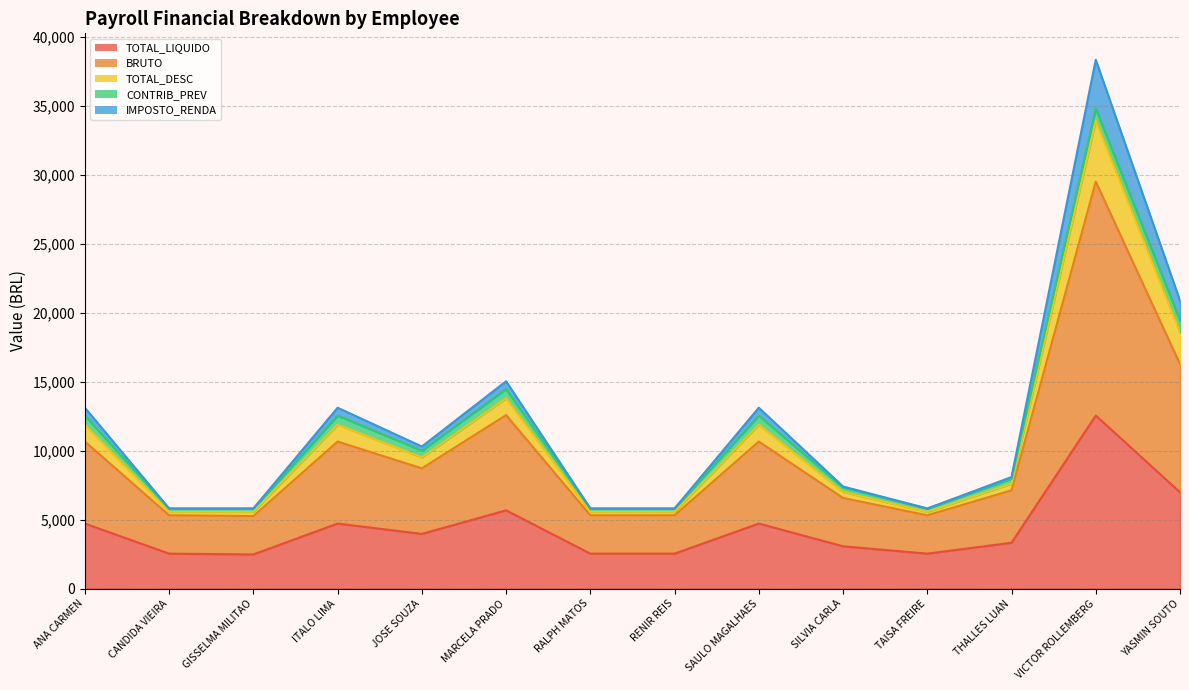

Where is IMPOSTO_RENDA nearest to the value 17389?

YASMIN SOUTO